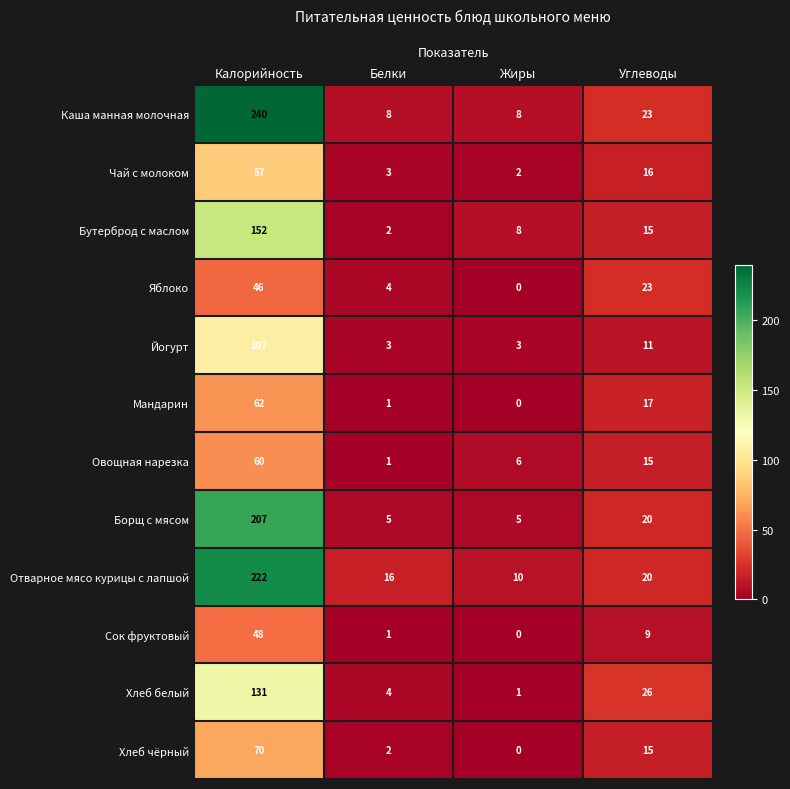

What is the approximate value of Борщ с мясом at Углеводы?

20